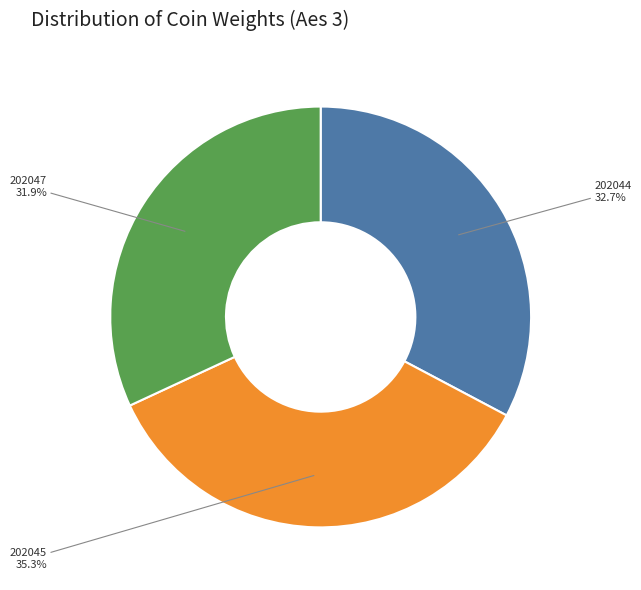

To the nearest percent, what percentage of the pie is 202045?

35%